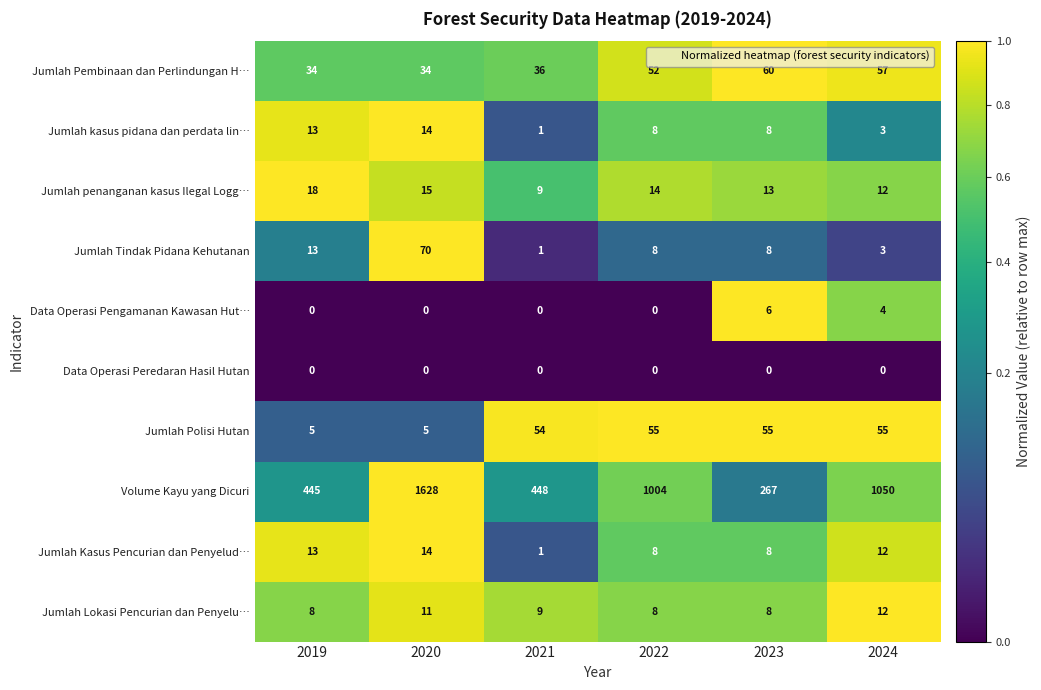

How many series are shown in this chart?

10